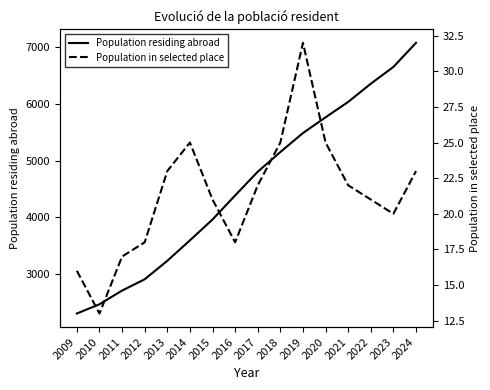

At which label does Population residing abroad first exceed 4804?

2018